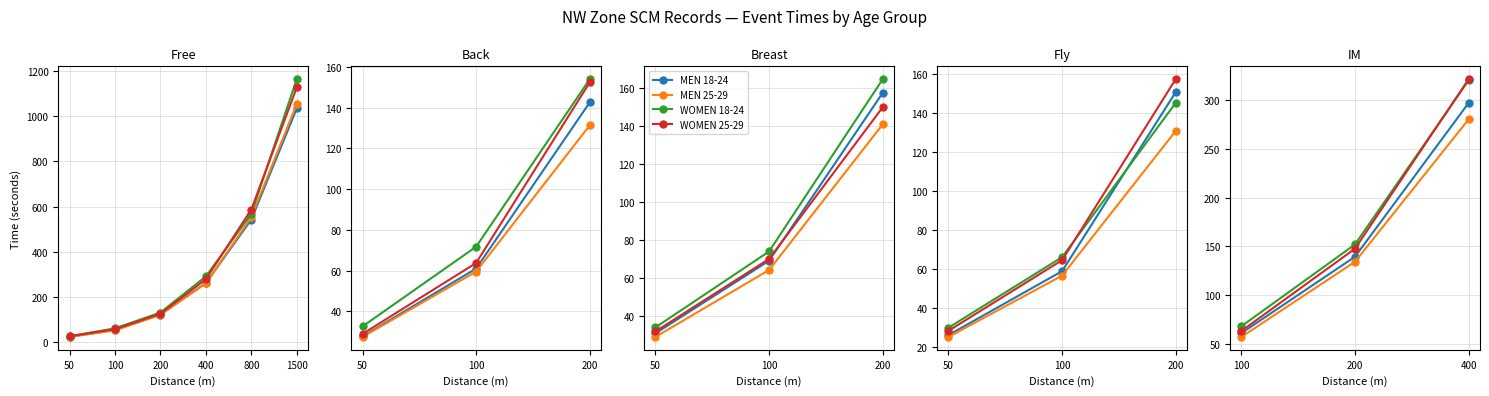

Does the chart have visible grid lines?

Yes